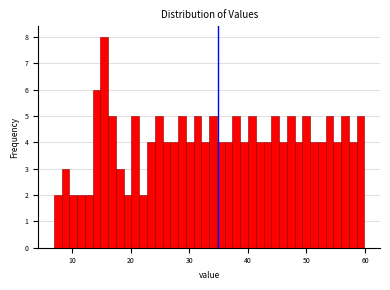

Around what value on the x-axis is the tallest bar? Give the approximate position of its centre, as read against the axis.

15